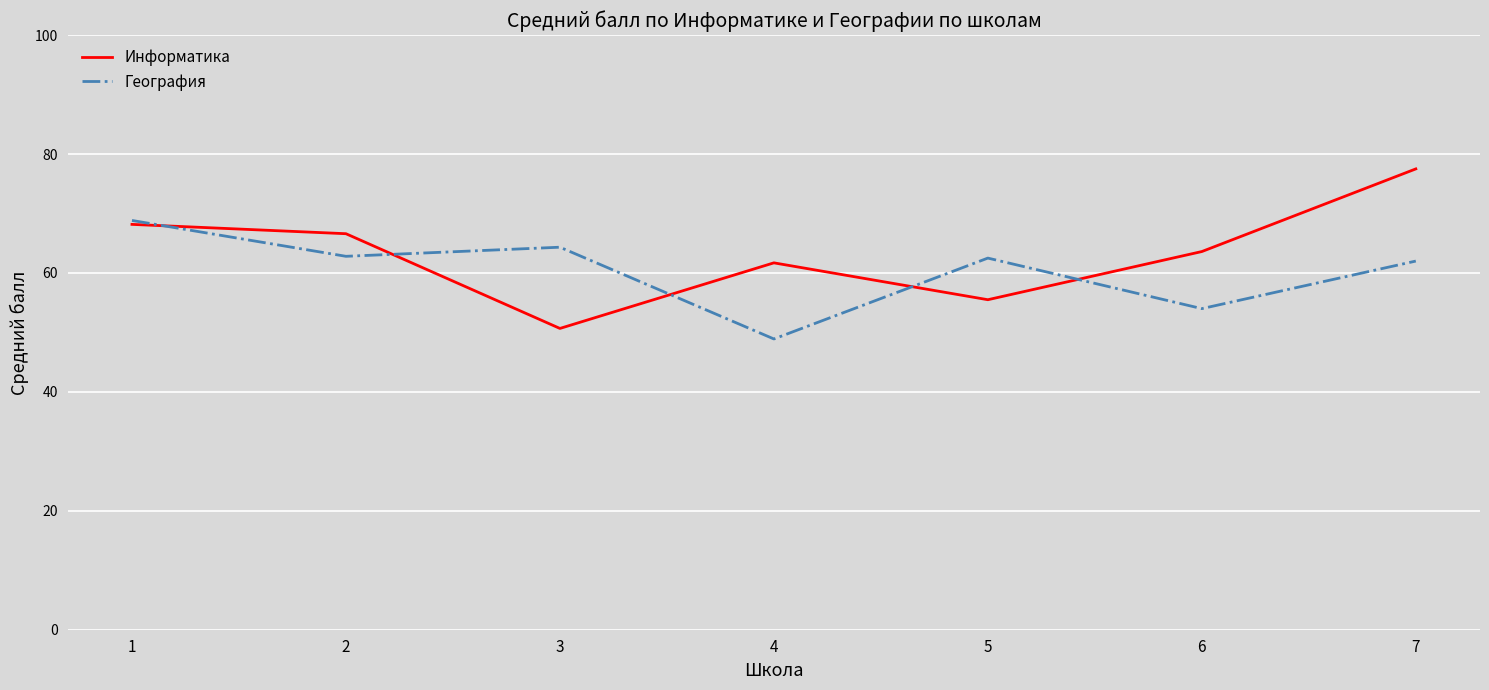

Where does the Информатика series first go above 63?

1